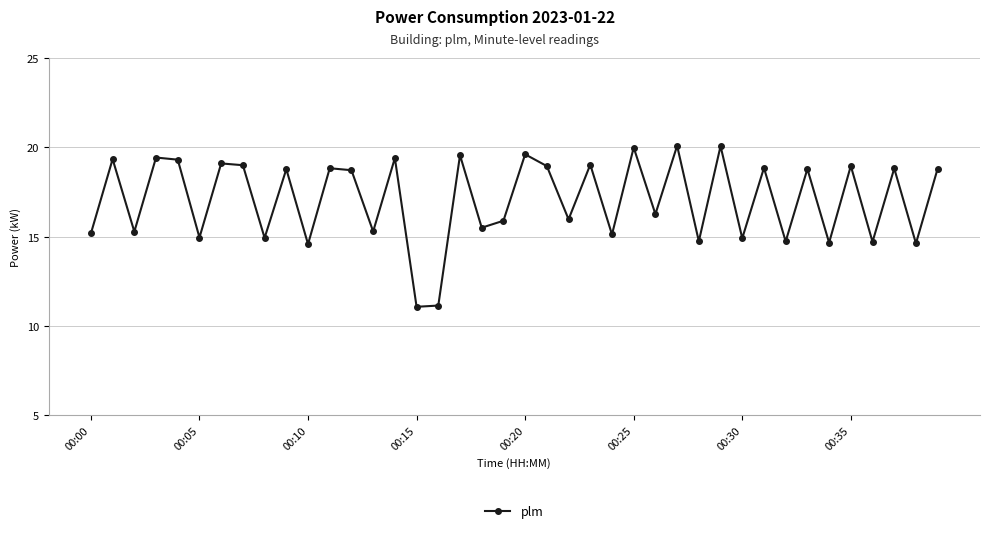

How many categories are shown in the chart?

40